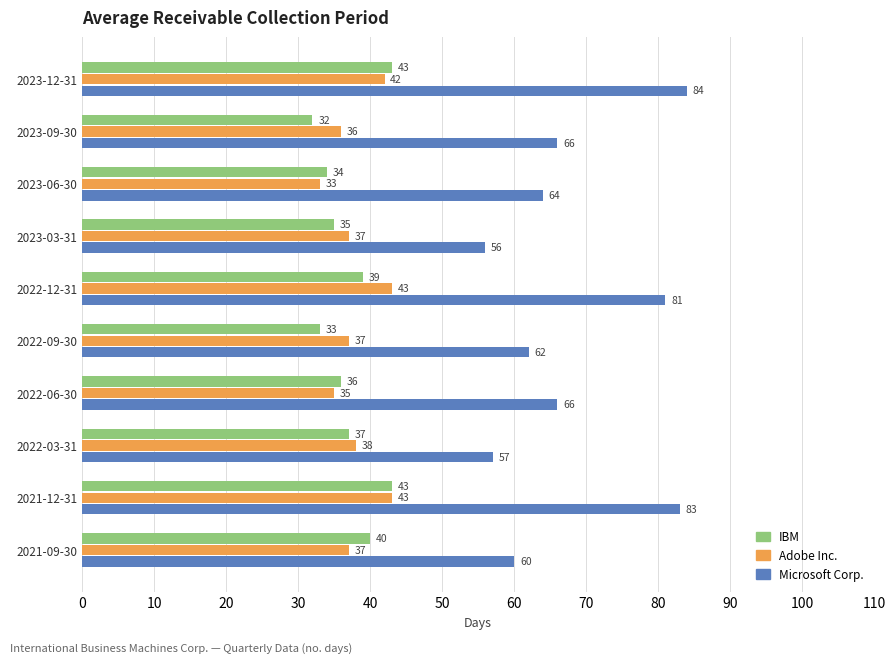

What is the total value across all series at 2022-12-31?

163